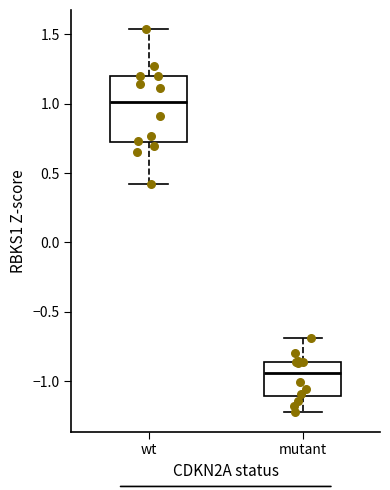

Reading left to right, read every box against the y-axis: the position of its median line, the range the box covers, and the ends of its whiskers. The values are not printed on the chart, so give them approximately, as read against the axis.

wt: median 1.00, box 0.70 to 1.20, whiskers 0.40 to 1.55
mutant: median -0.95, box -1.10 to -0.85, whiskers -1.20 to -0.70